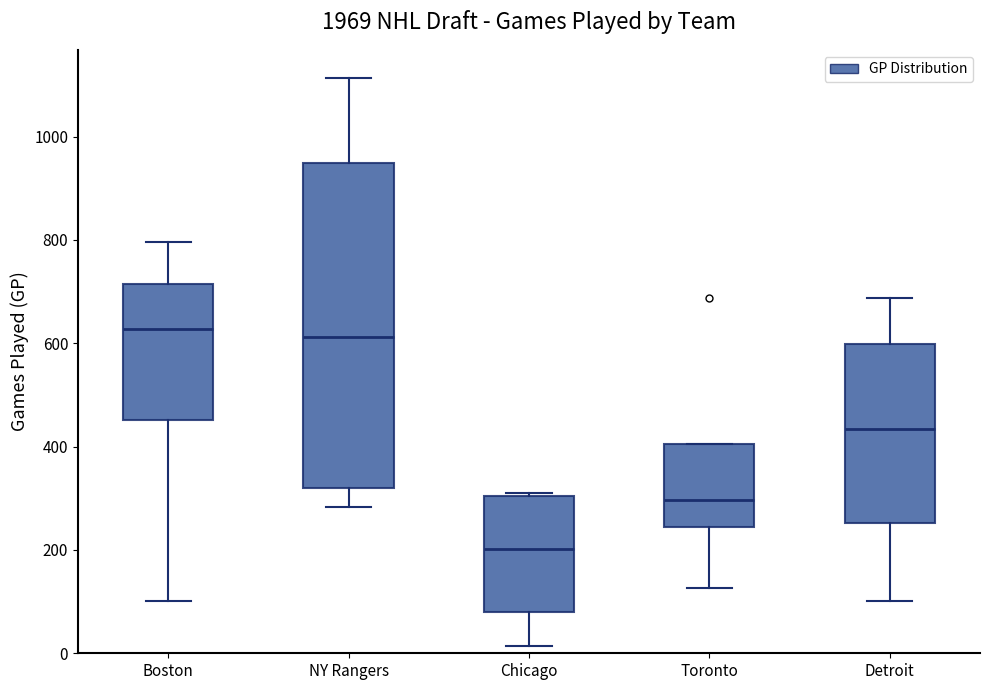

Where is the lower edge of the box for Chicago on the y-axis? The values are not printed on the chart, so give them approximately, as read against the axis.

80